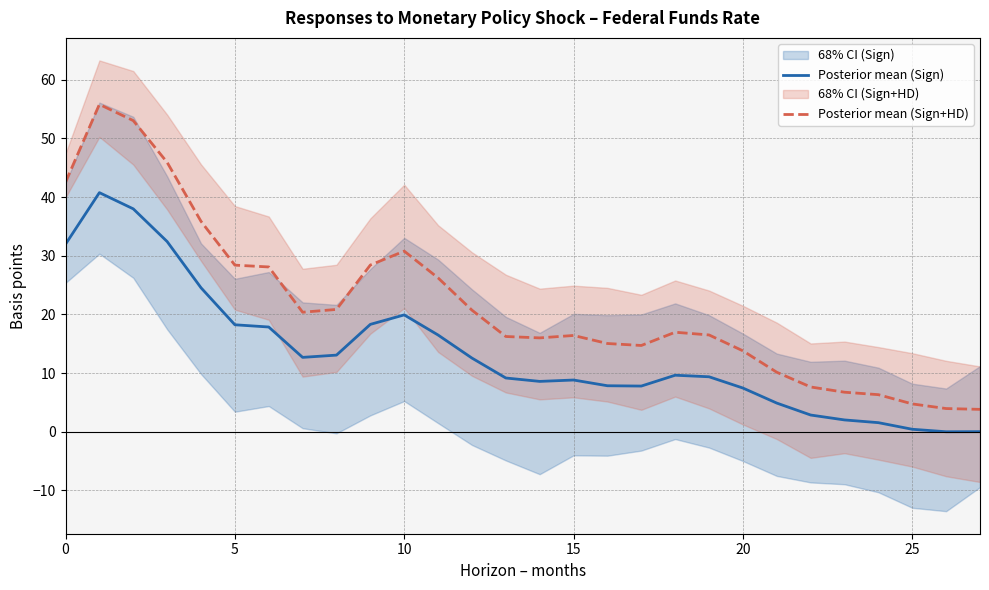

What is the minimum value for Posterior mean (Sign+HD)?

3.8